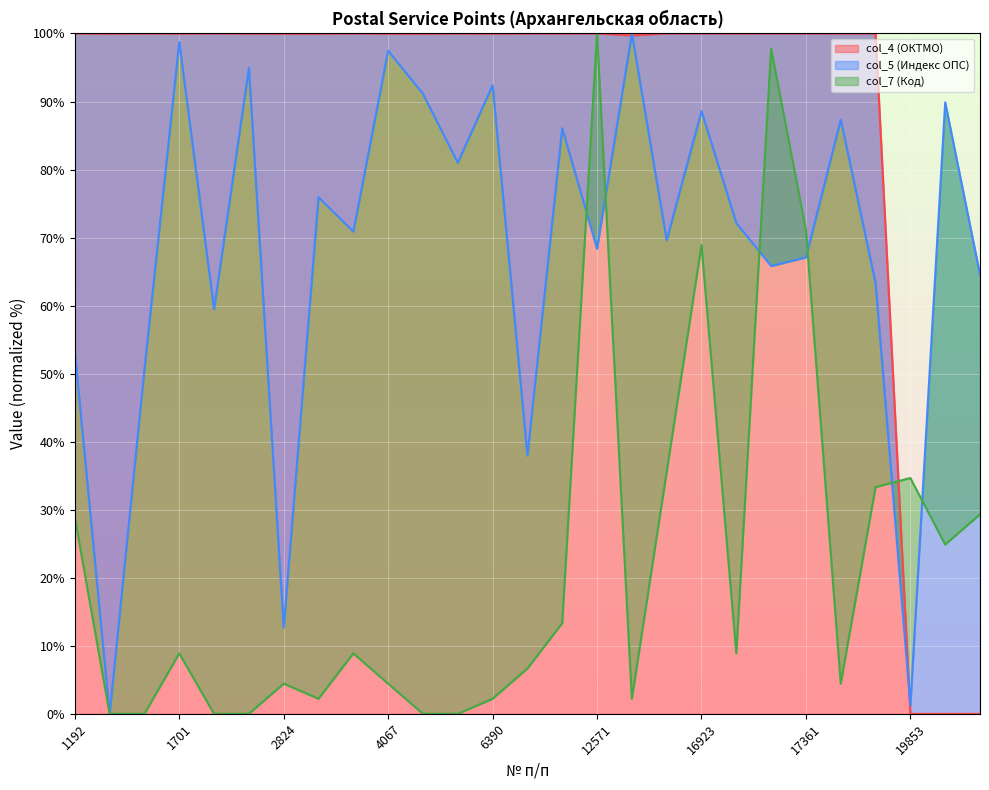

What is the difference between the maximum and minimum values in the col_7 (Код) series?

100.0